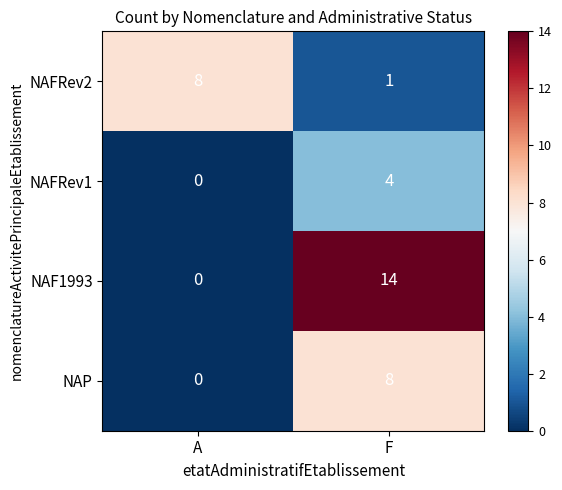

Between A and F, which series saw the biggest shift?

NAF1993